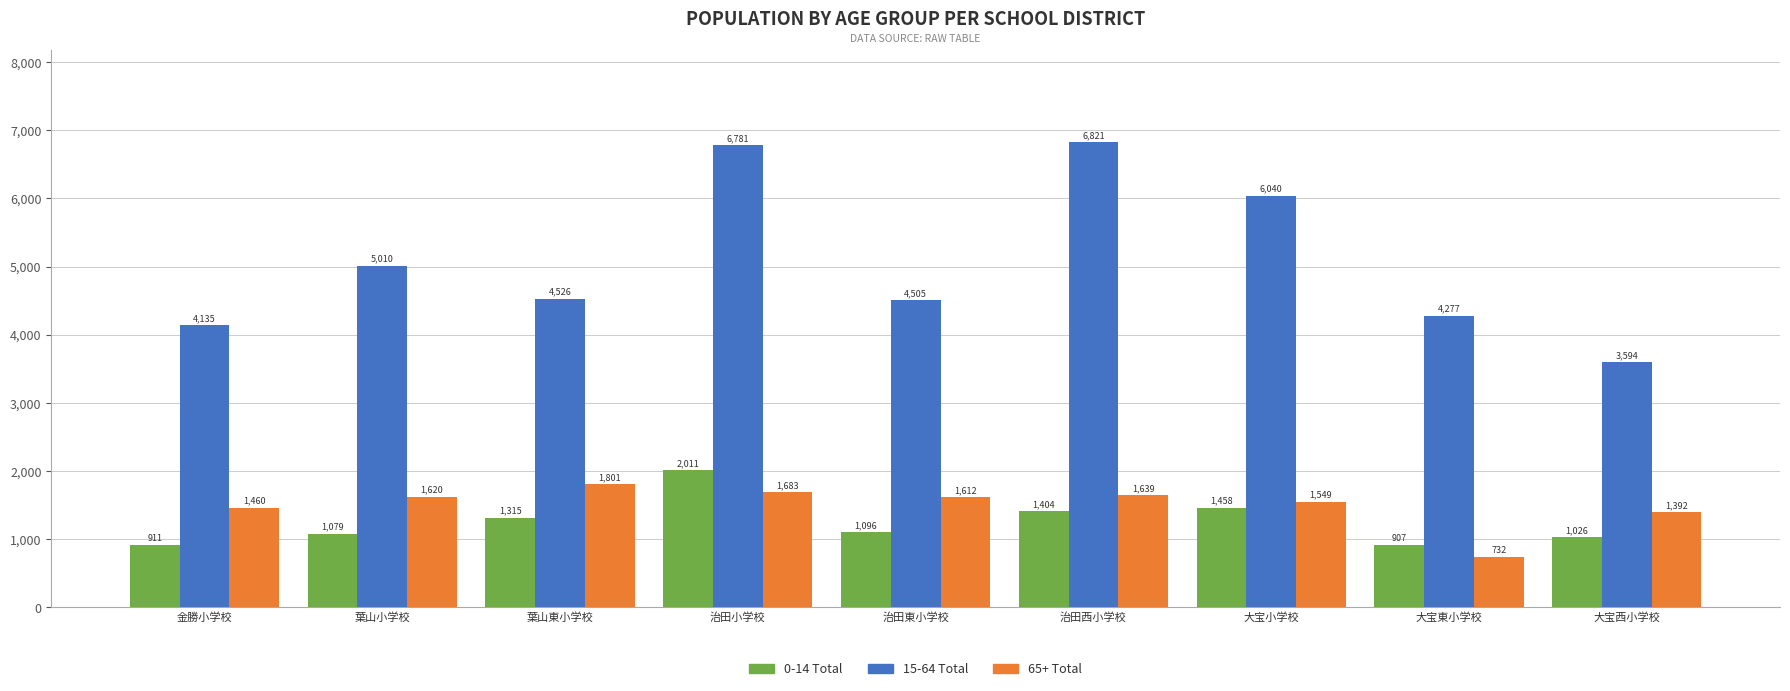

Which label corresponds to the smallest value in the chart?

大宝東小学校